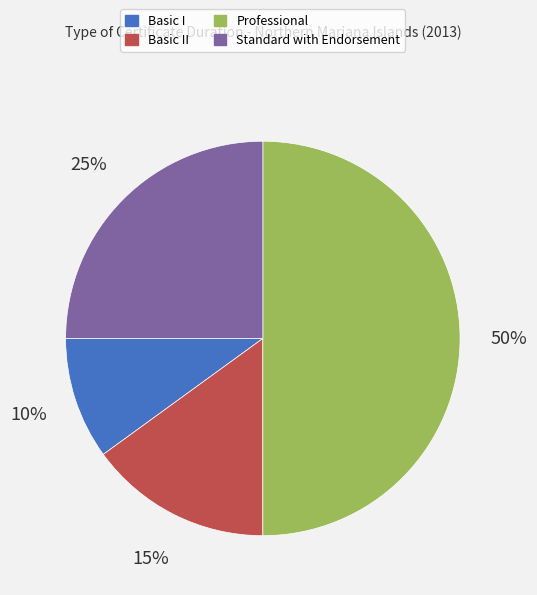

Does Standard with Endorsement represent more than half of the total?

No